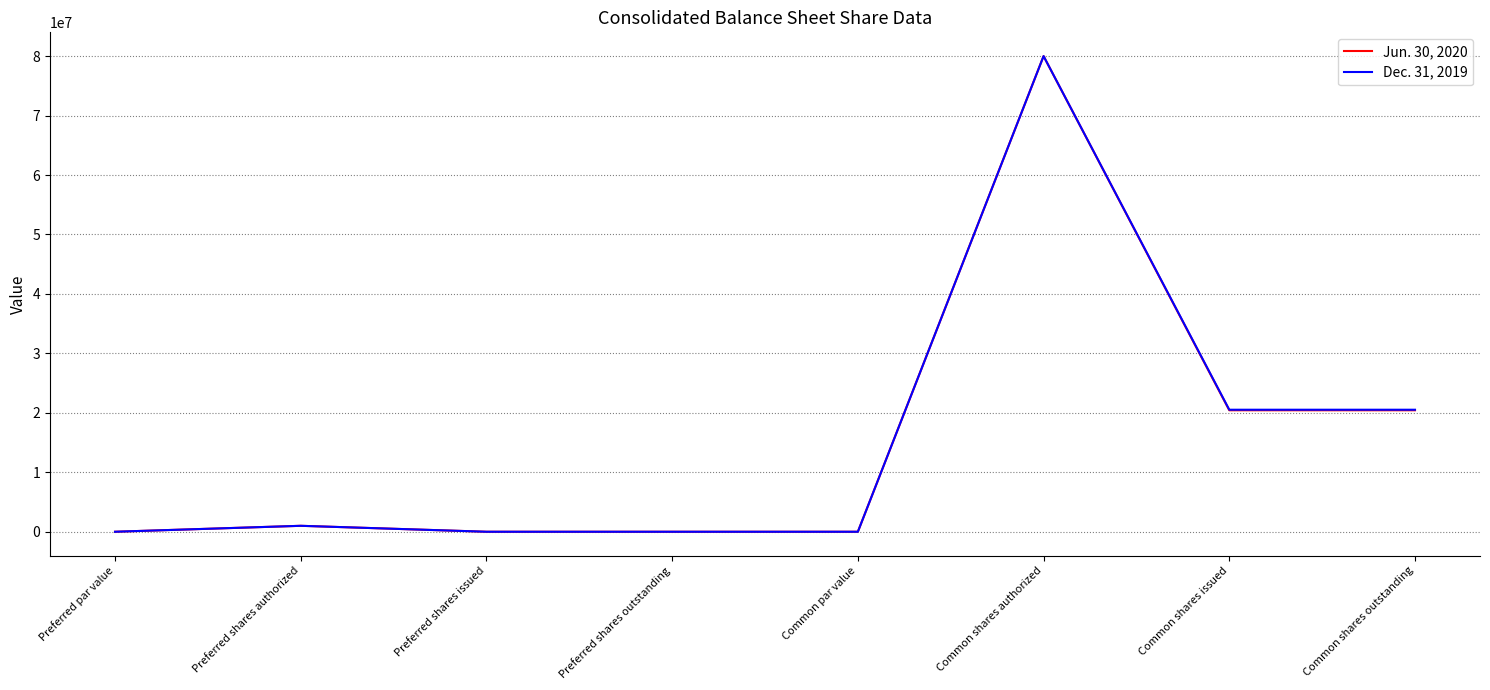

What is the sum of all Jun. 30, 2020 values?

121861674